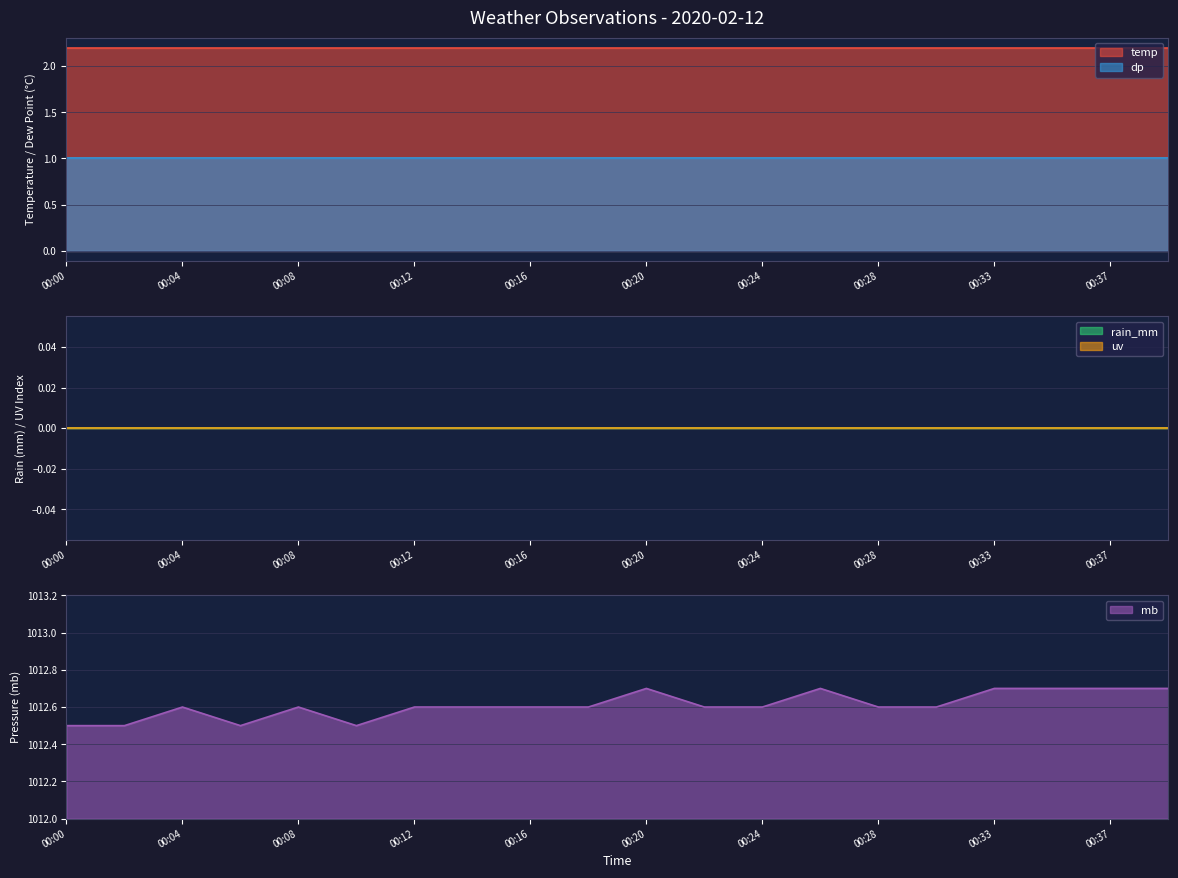

What is the total value across all series at 00:28?

1015.8